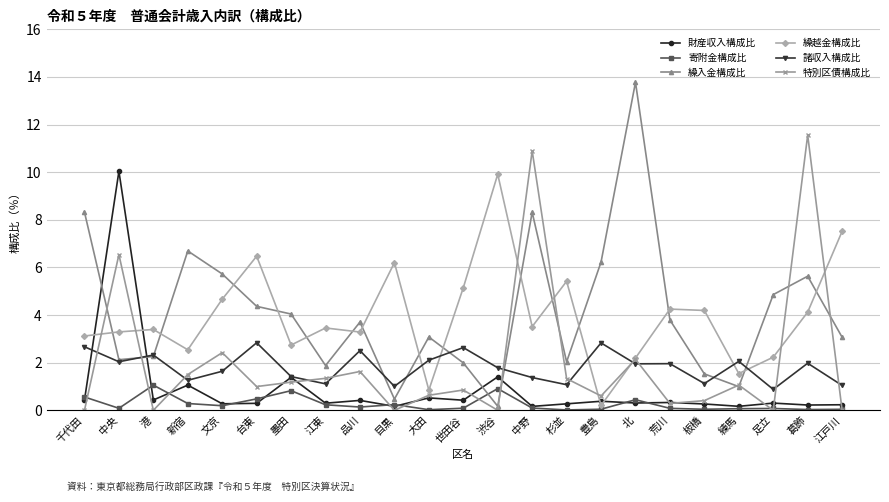

What is the label of the 2nd point from the right?

葛飾